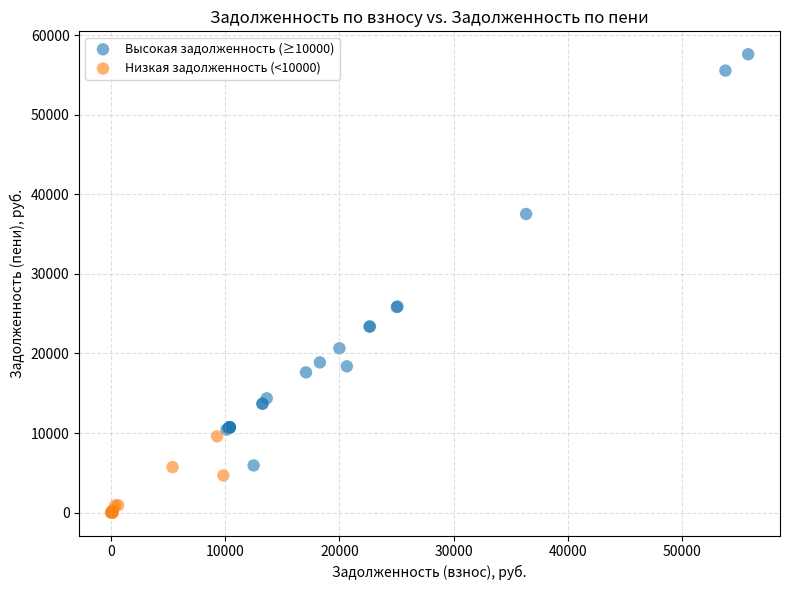

Which series reaches the maximum Y coordinate?

Высокая задолженность (≥10000)